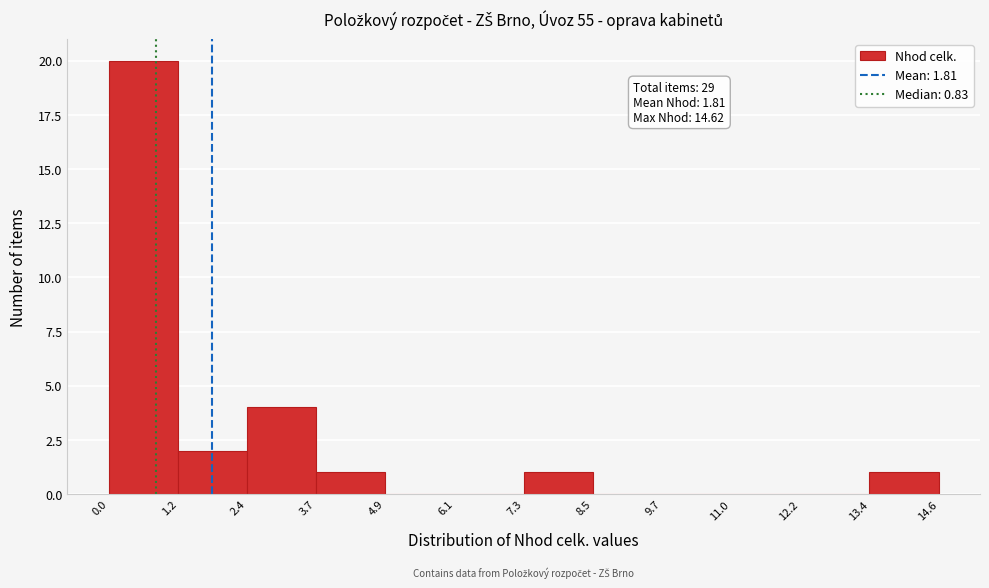

Which range on the x-axis has the tallest bar?

0.0 to 1.2